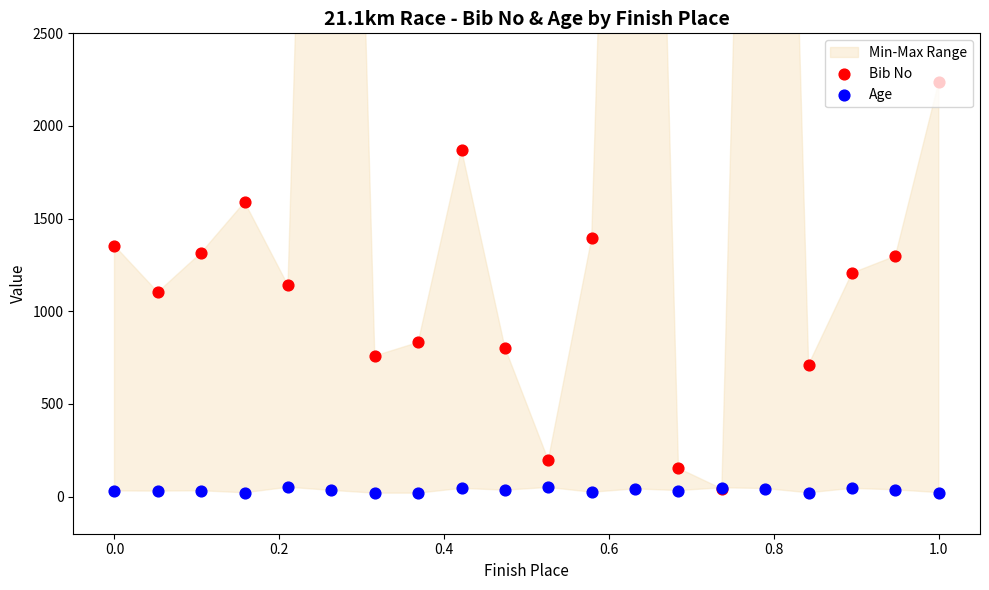

Is the value of Age at 0.8 greater than the value of Bib No at 11?

No